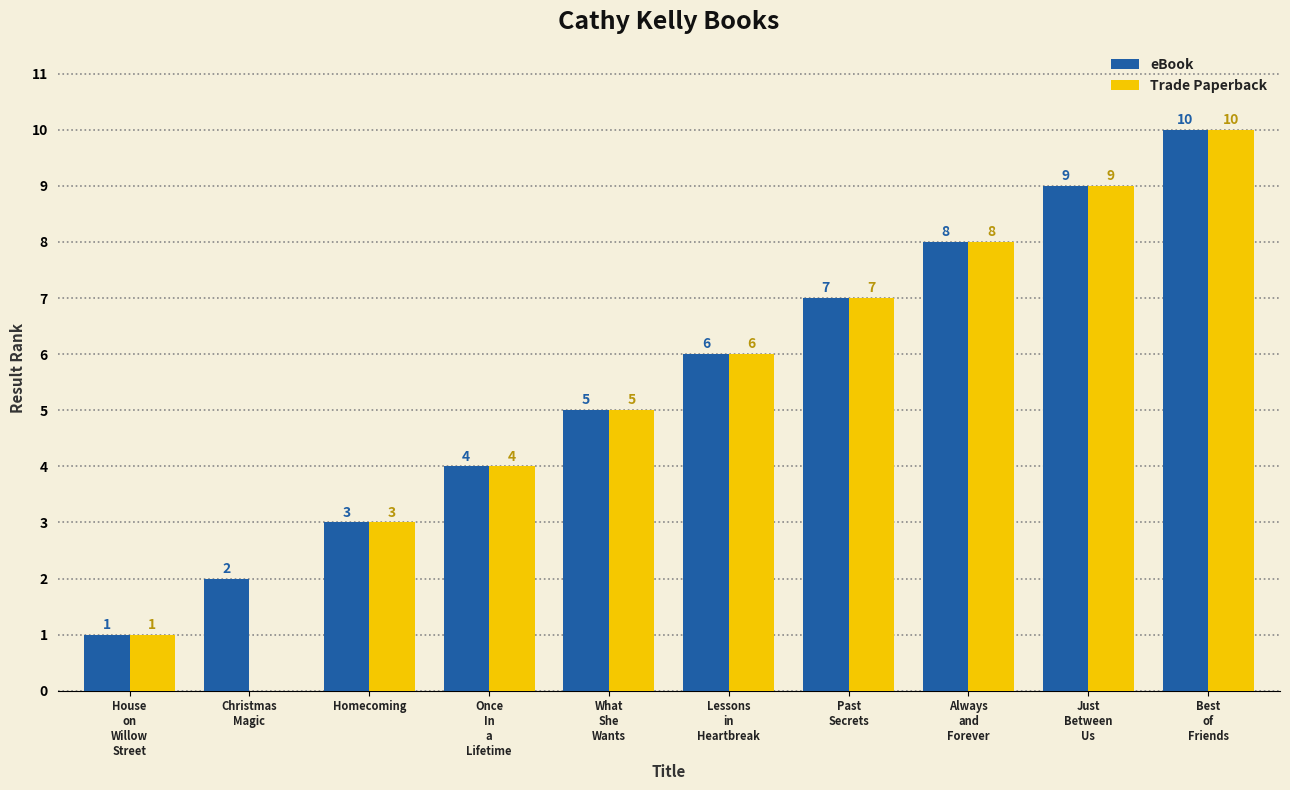

Reading left to right, what are all the values shown in this chart?

eBook: 1	2	3	4	5	6	7	8	9	10
Trade Paperback: 1	0	3	4	5	6	7	8	9	10